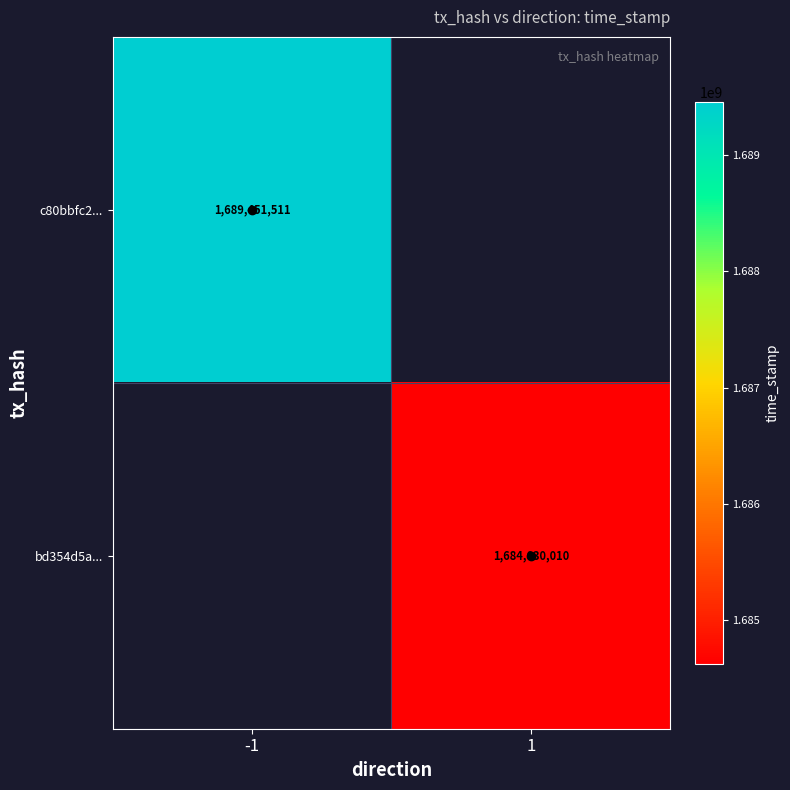

Which category has the highest value across all series?

-1